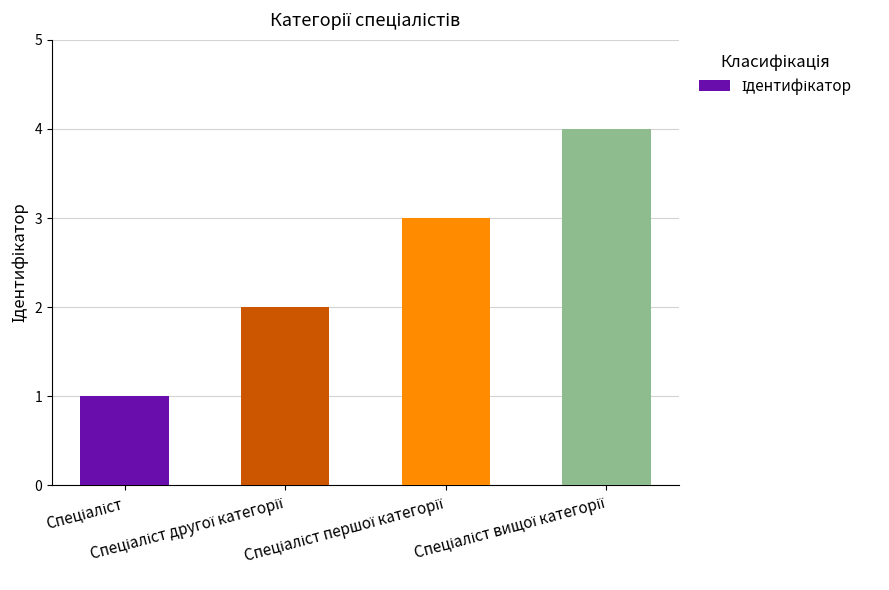

How many bars are there in total?

4